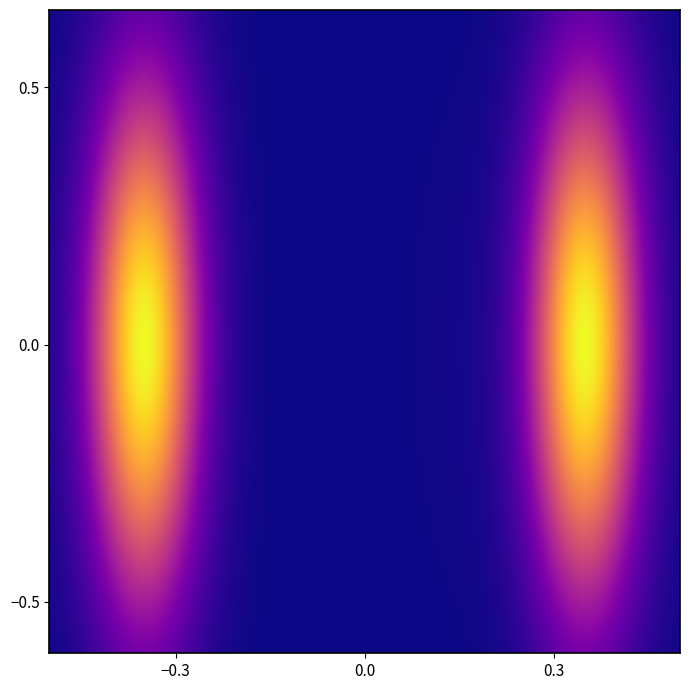

List the series in order of their overall mean, lowest first.

c61e0e663530f300c6c582bba96fedcc2ef0a57, fea12709fa0ccc7fc6e7f6a2e460ec60aa0f002